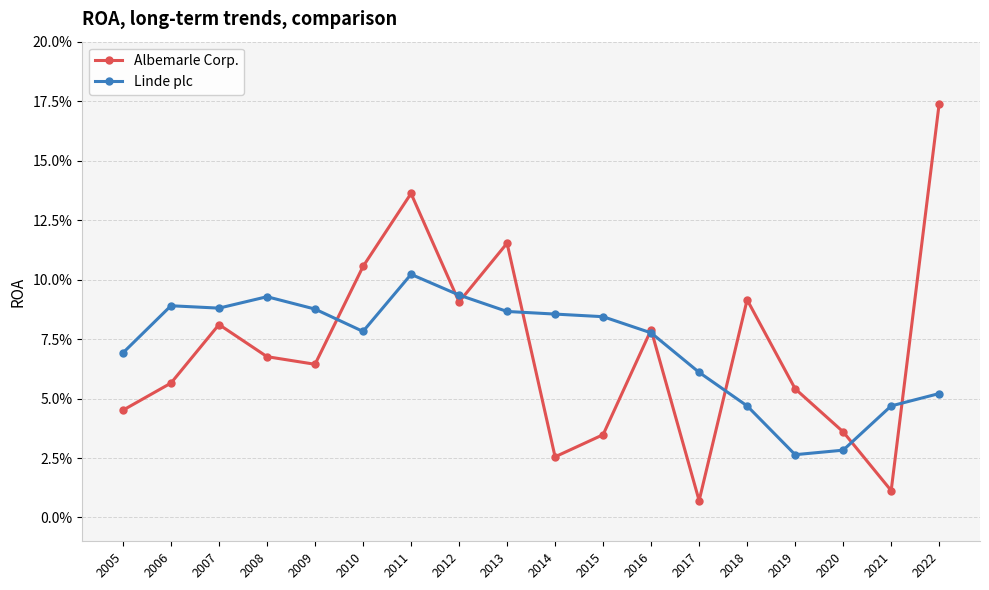

At which category does Albemarle Corp. reach its first local peak?

2007